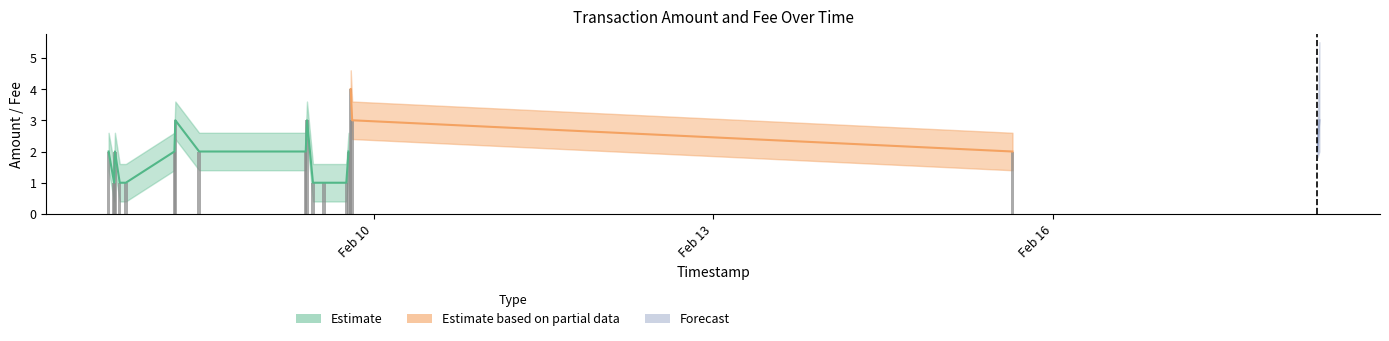

Reading left to right, list all the values displayed in this chart.

Amount: 2016-02-07 15:50:24=2	2016-02-07 17:00:51=1	2016-02-07 17:10:56=2	2016-02-07 18:12:13=1	2016-02-07 19:29:32=1	2016-02-08 05:47:11=2	2016-02-08 05:59:01=3	2016-02-08 11:01:52=2	2016-02-09 09:37:25=2	2016-02-09 09:53:18=3	2016-02-09 11:09:17=1	2016-02-09 13:30:31=1	2016-02-09 18:13:31=1	2016-02-09 18:41:44=2	2016-02-09 19:09:45=4	2016-02-09 19:27:46=3	2016-02-15 15:25:26=2	2016-02-18 08:03:24=2	2016-02-18 08:28:32=3
Fee: 2016-02-07 15:50:24=1	2016-02-07 17:00:51=1	2016-02-07 17:10:56=1	2016-02-07 18:12:13=1	2016-02-07 19:29:32=1	2016-02-08 05:47:11=1	2016-02-08 05:59:01=1	2016-02-08 11:01:52=1	2016-02-09 09:37:25=1	2016-02-09 09:53:18=1	2016-02-09 11:09:17=1	2016-02-09 13:30:31=1	2016-02-09 18:13:31=1	2016-02-09 18:41:44=1	2016-02-09 19:09:45=1	2016-02-09 19:27:46=1	2016-02-15 15:25:26=1	2016-02-18 08:03:24=1	2016-02-18 08:28:32=1